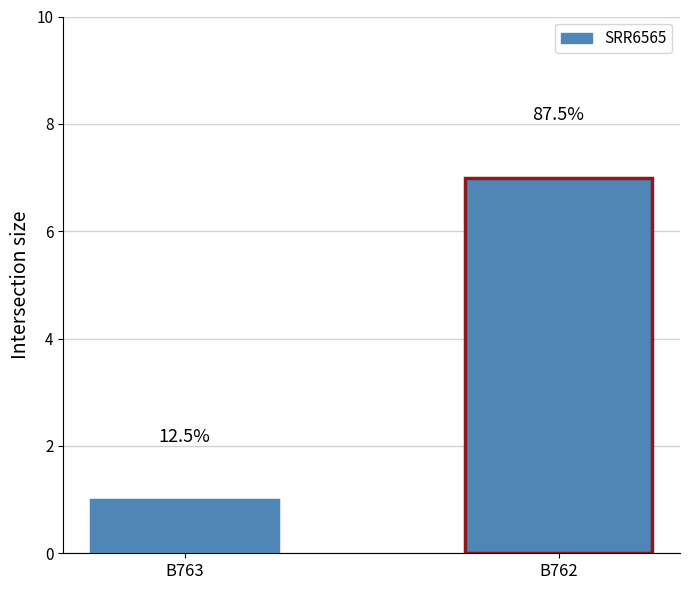

Are the bars grouped side by side (vs. stacked)?

Yes